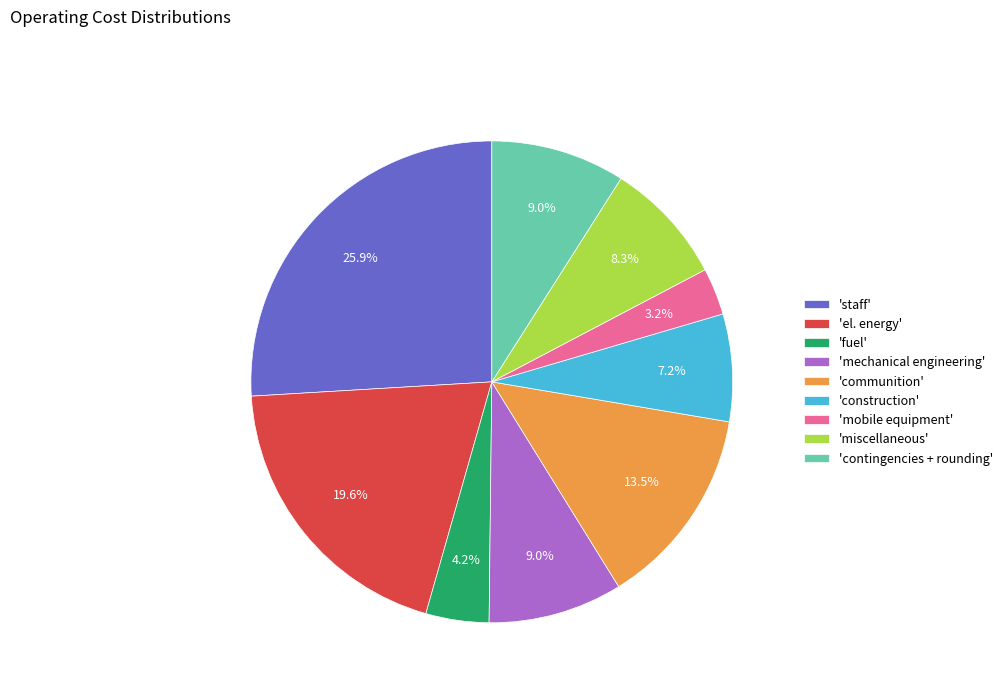

Between 'fuel' and 'mobile equipment', which is larger?

'fuel'